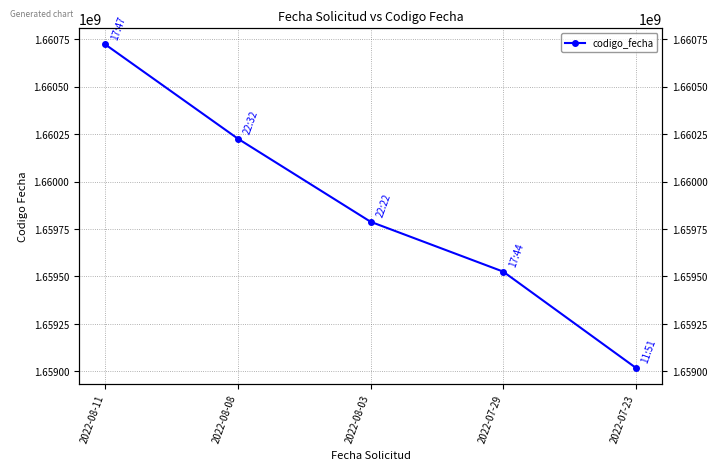

What is the difference between the values at 2022-08-08 and 2022-07-23?

1206352